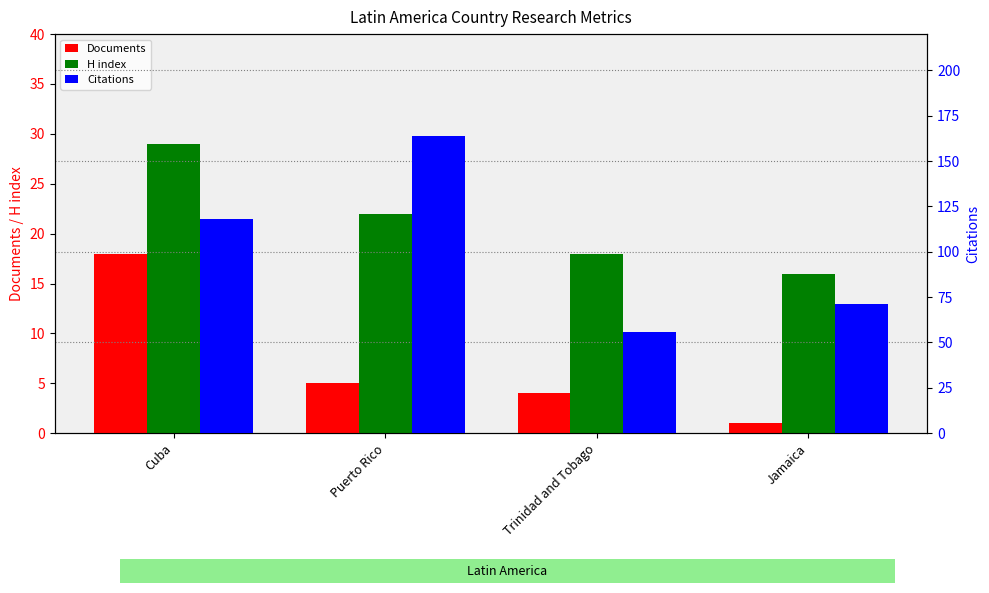

How many groups of bars are there?

4